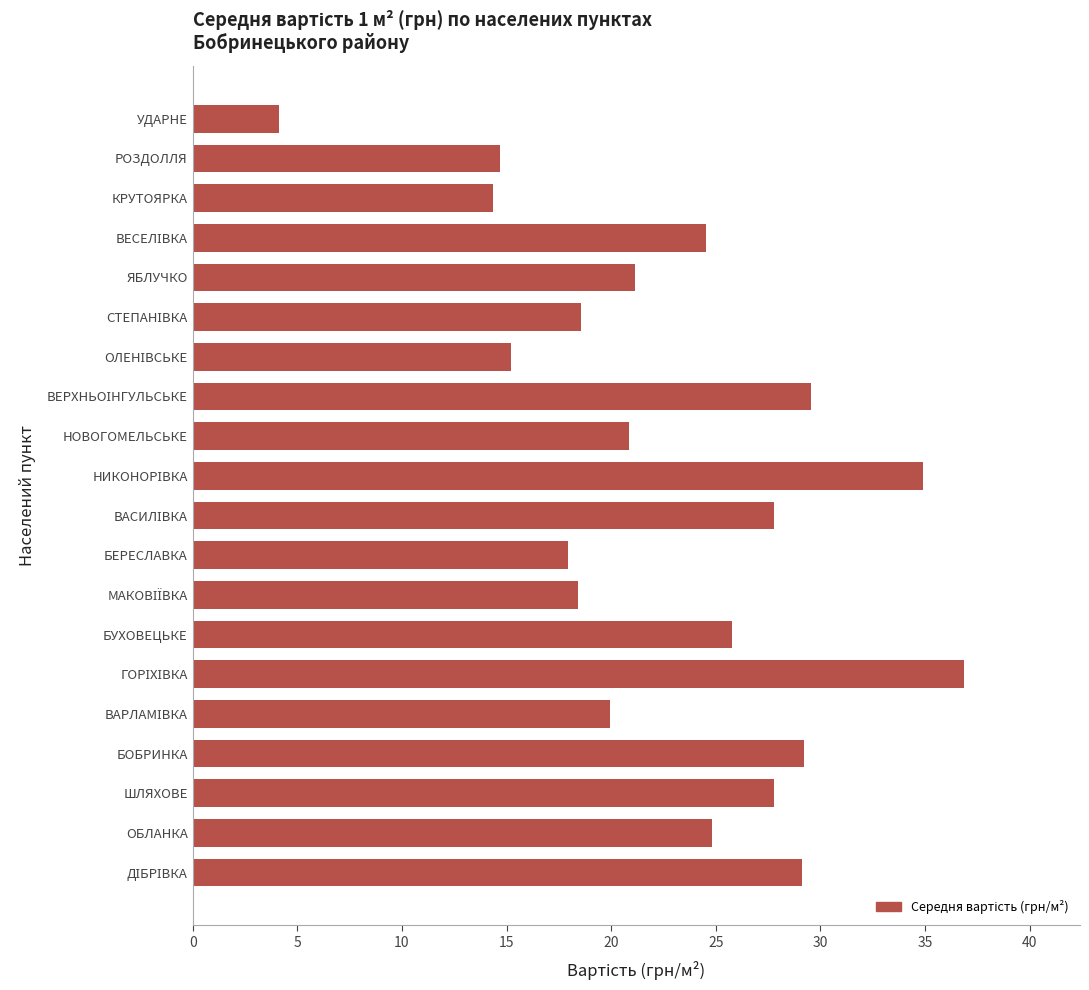

Which has a higher value, БОБРИНКА or УДАРНЕ?

БОБРИНКА